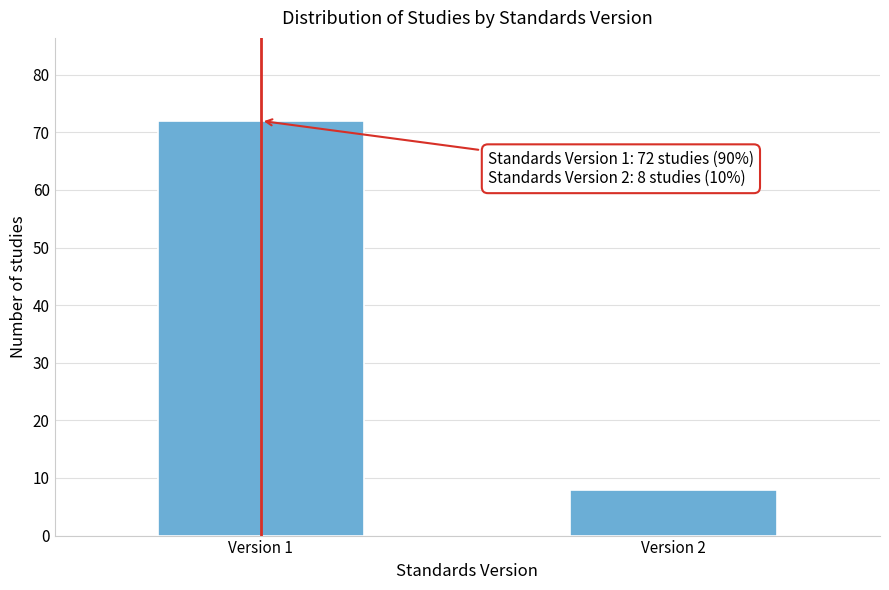

Reading right to left, extract all data points from this chart.

8	72